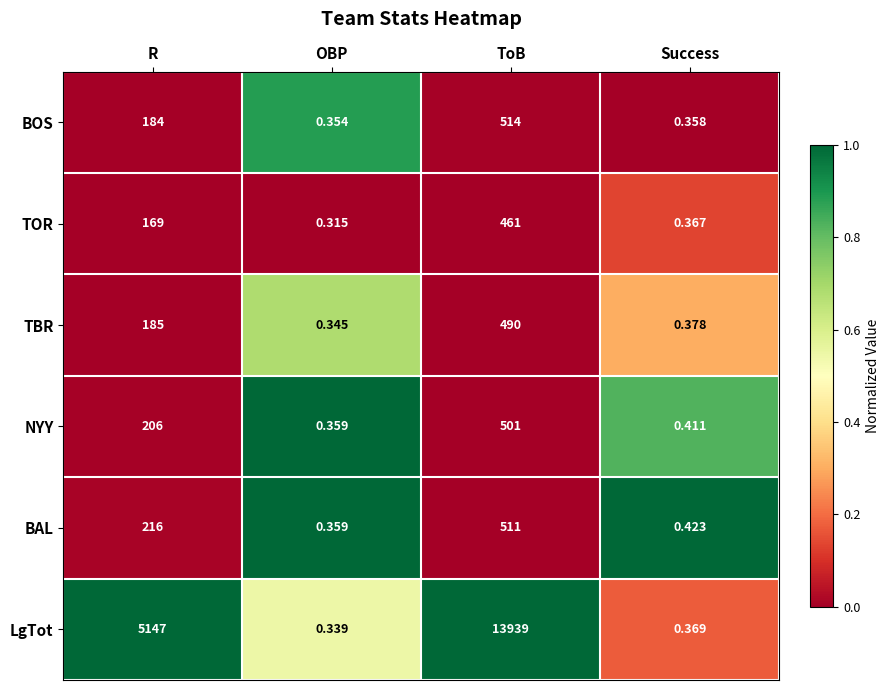

At which category is the sum across all series the highest?

ToB